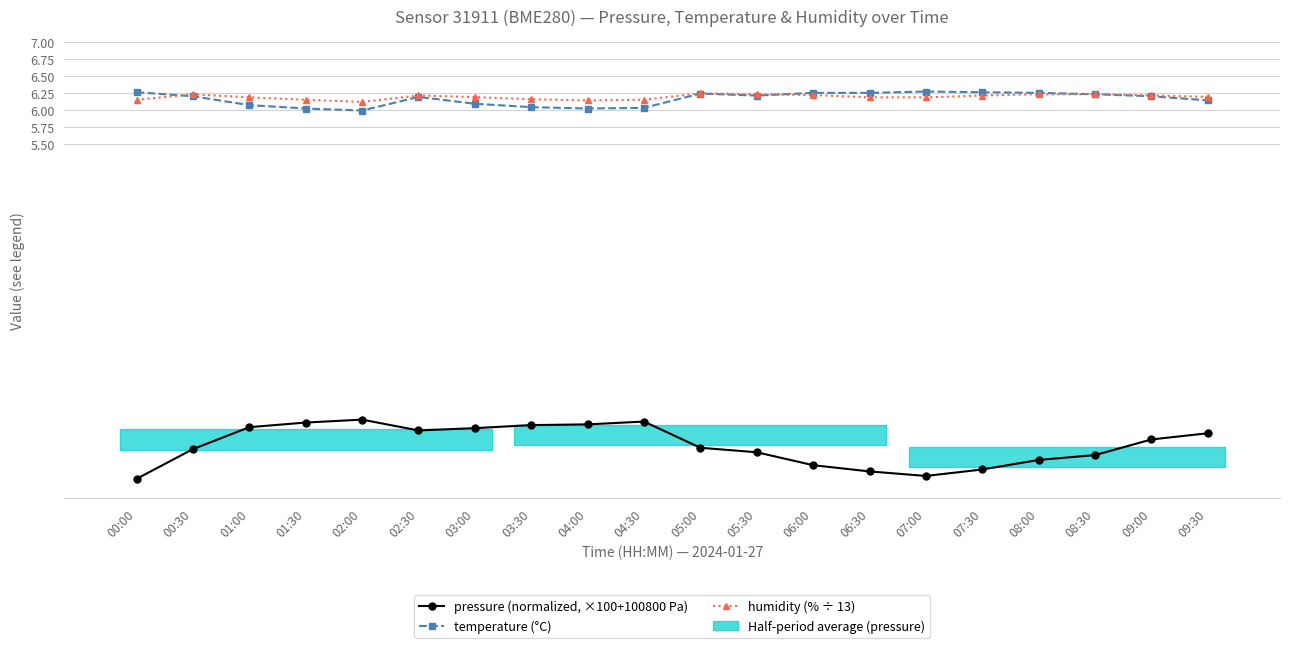

Is the value of pressure (normalized, ×100+100800 Pa) at 04:00 greater than the value of humidity (% ÷ 13) at 06:00?

No